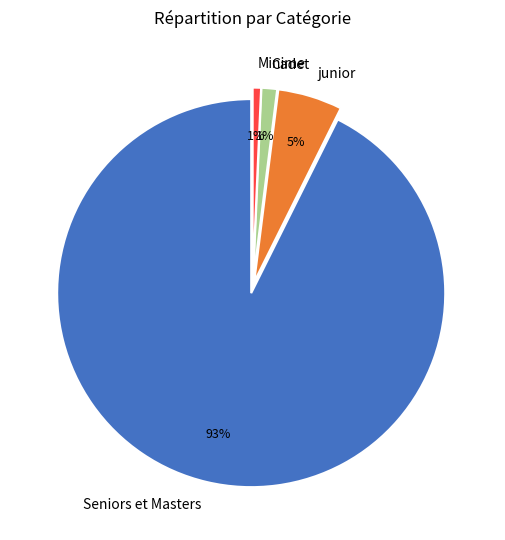

Is there any slice that represents more than half of the pie?

Yes